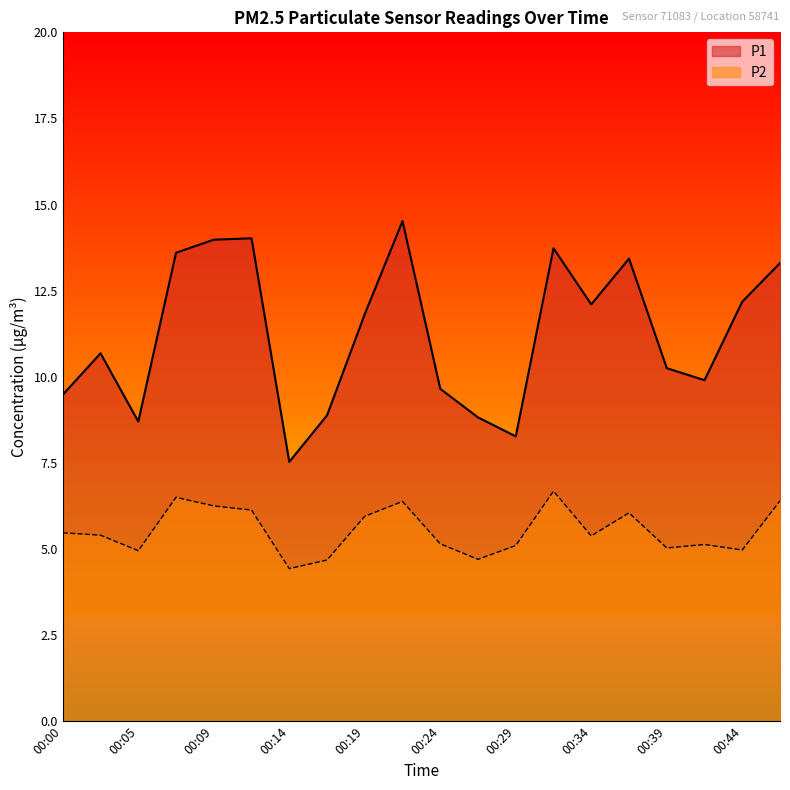

True or false: P1 and P2 intersect in this chart.

False